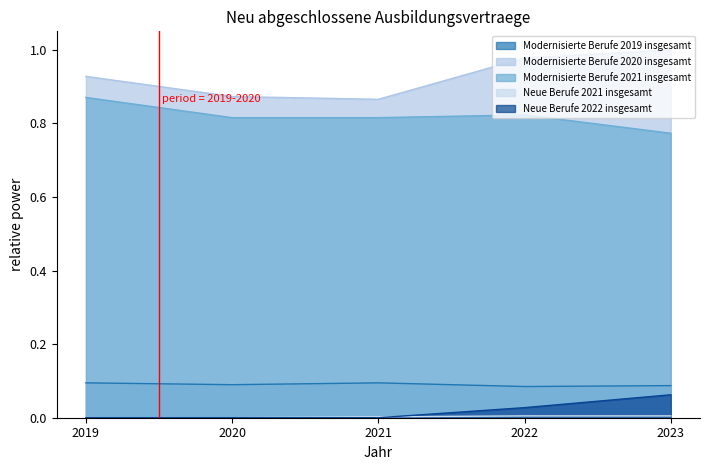

True or false: Modernisierte Berufe 2020 insgesamt has a value of 1.6 at 2023.

False